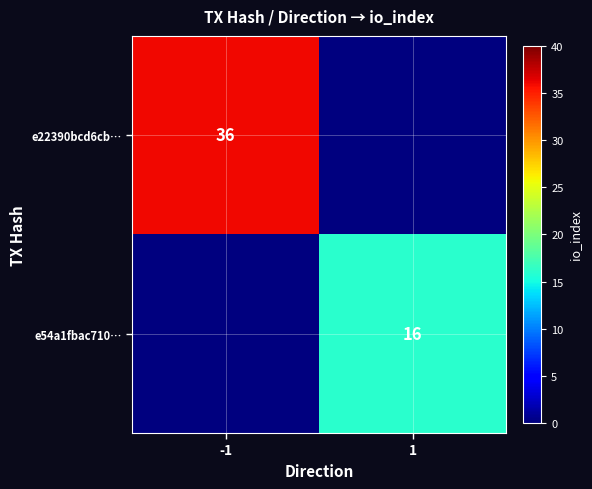

Is it true that e22390bcd6cb… equals 59 at -1?

False